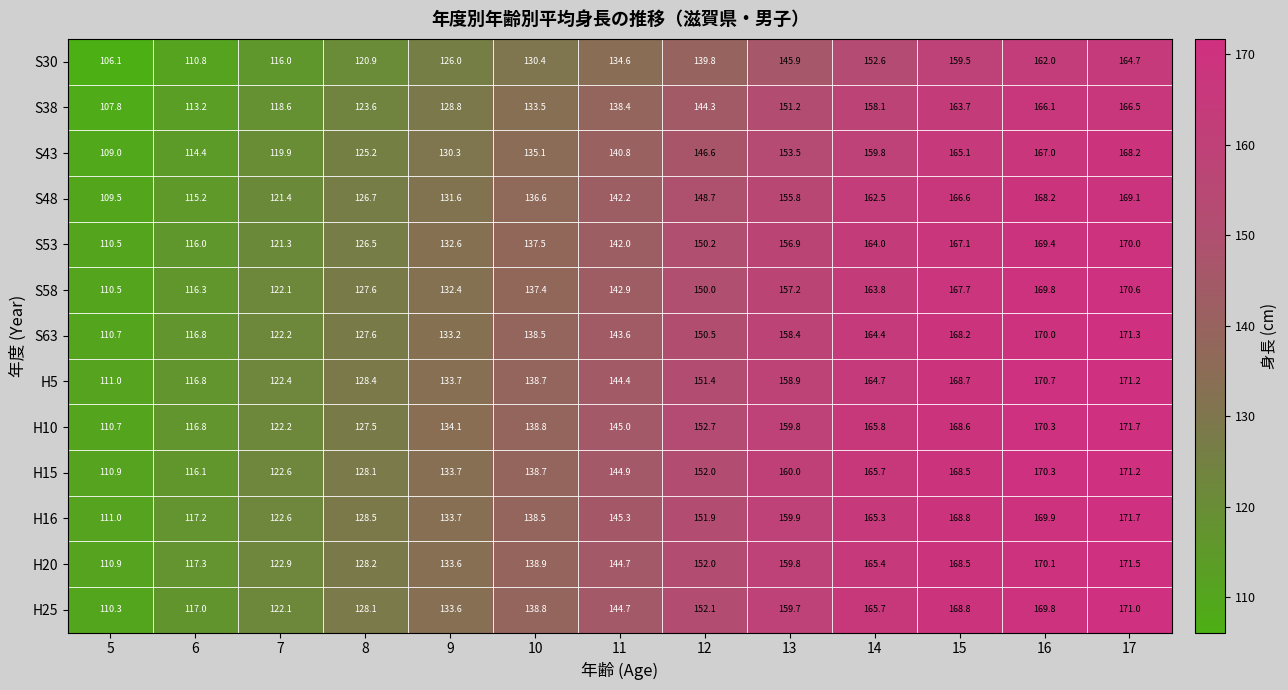

True or false: H15 has a value of 100.3 at 11.

False